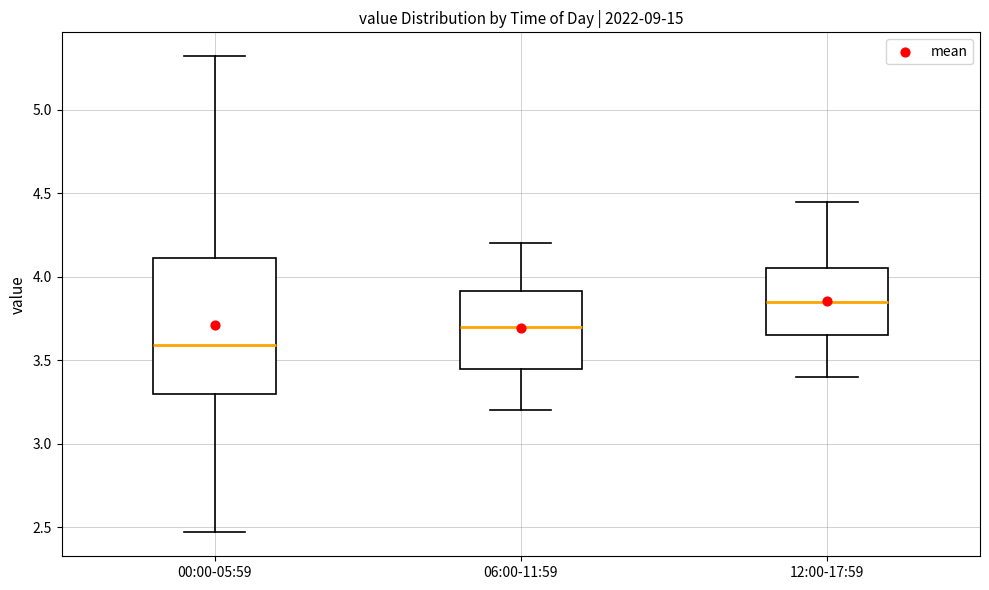

Reading left to right, read every box against the y-axis: the position of its median line, the range the box covers, and the ends of its whiskers. The values are not printed on the chart, so give them approximately, as read against the axis.

00:00-05:59: median 3.60, box 3.30 to 4.10, whiskers 2.45 to 5.30
06:00-11:59: median 3.70, box 3.45 to 3.90, whiskers 3.20 to 4.20
12:00-17:59: median 3.85, box 3.65 to 4.05, whiskers 3.40 to 4.45